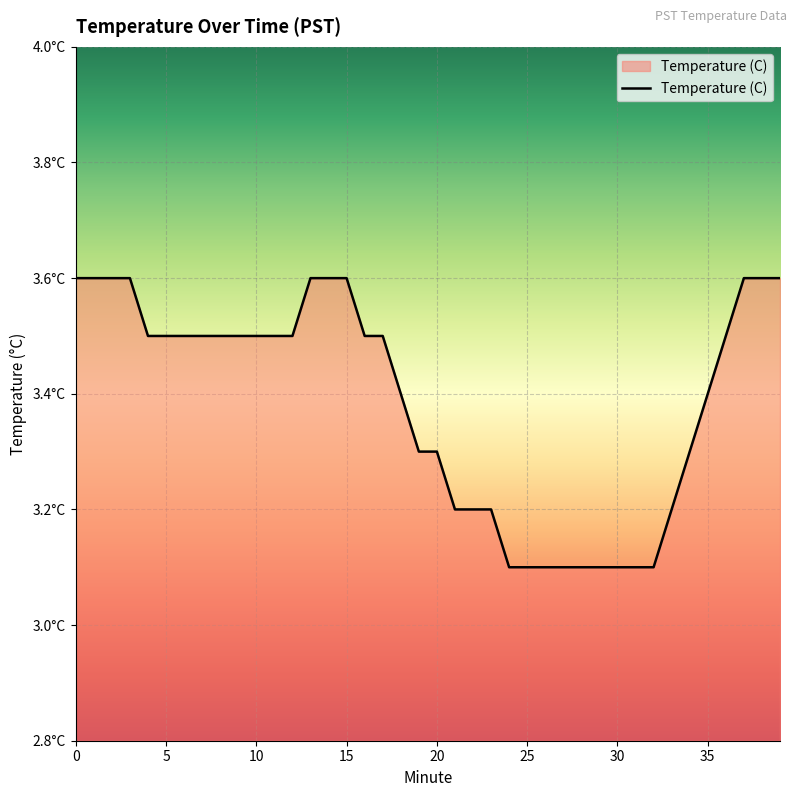

Does the chart display data point markers on the line(s)?

No